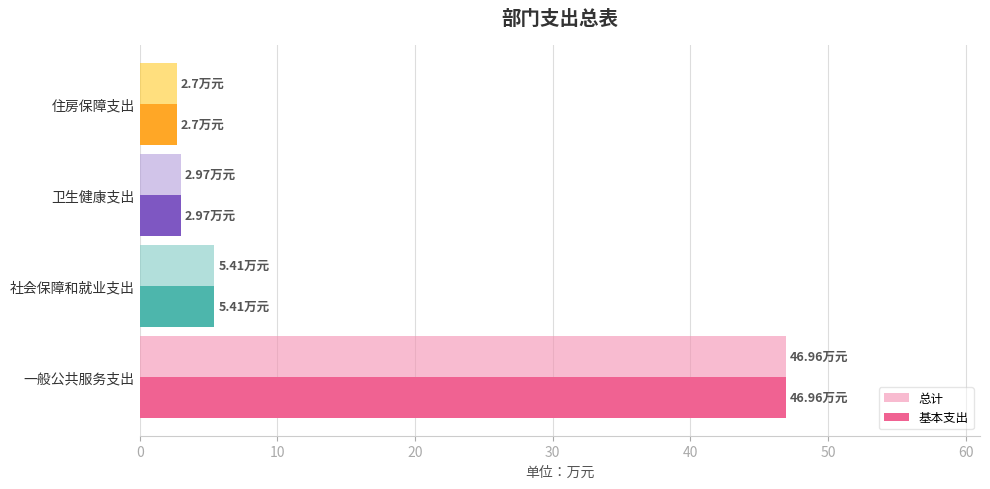

Where is 总计 nearest to the value 24?

社会保障和就业支出